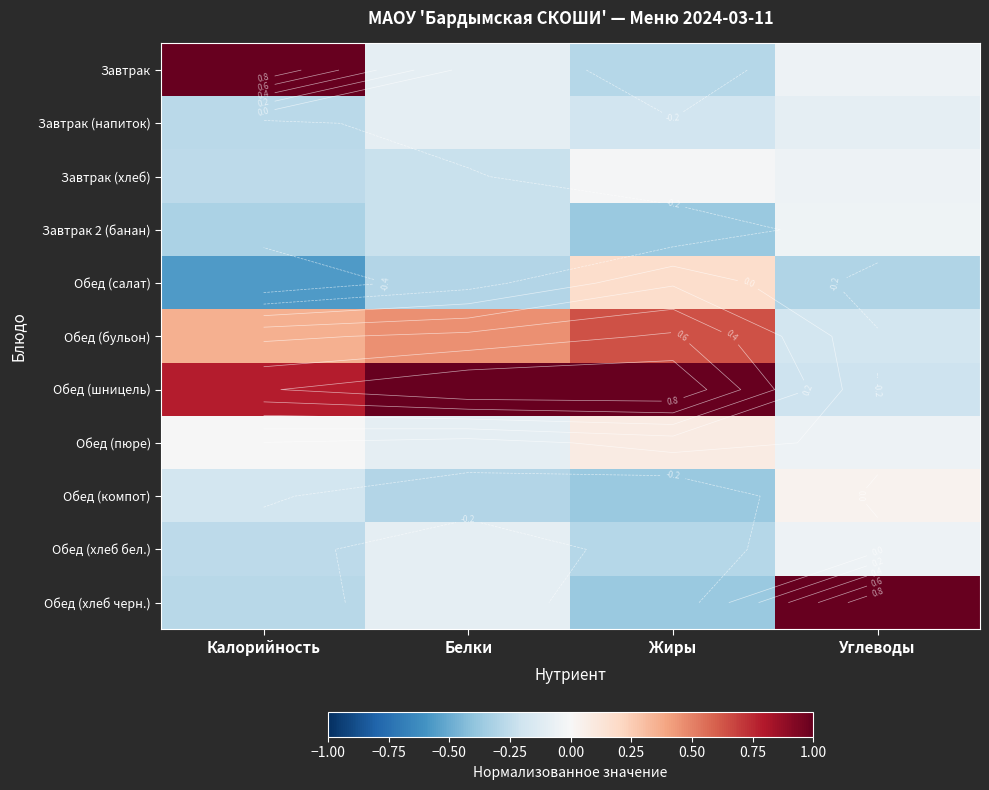

True or false: Обед (хлеб черн.) has a value of -0.1 at Белки.

True